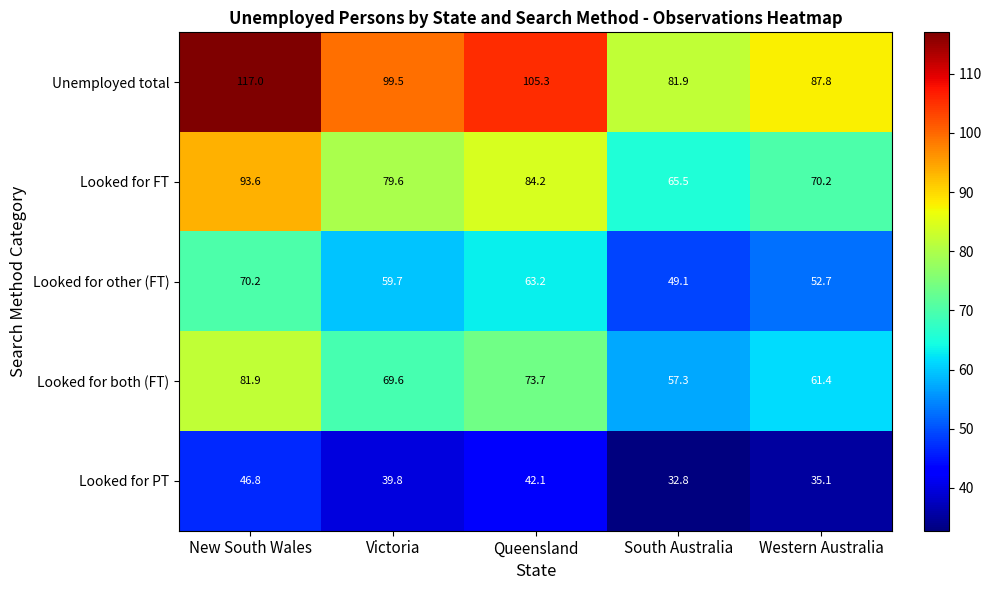

List the series in order of their overall mean, highest first.

Unemployed total, Looked for FT, Looked for both (FT), Looked for other (FT), Looked for PT